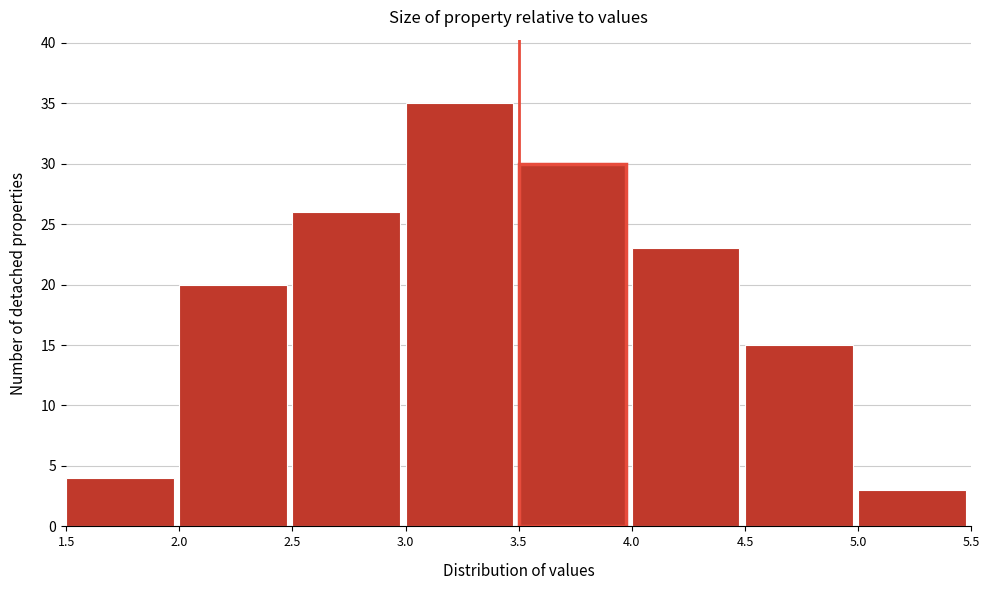

Reading left to right, transcribe this chart: for each bar, give the range it covers on the x-axis and its height. The values are not printed on the chart, so give them approximately, as read against the axis.

1.5 to 2.0: 4
2.0 to 2.5: 20
2.5 to 3.0: 26
3.0 to 3.5: 35
3.5 to 4.0: 30
4.0 to 4.5: 23
4.5 to 5.0: 15
5.0 to 5.5: 3